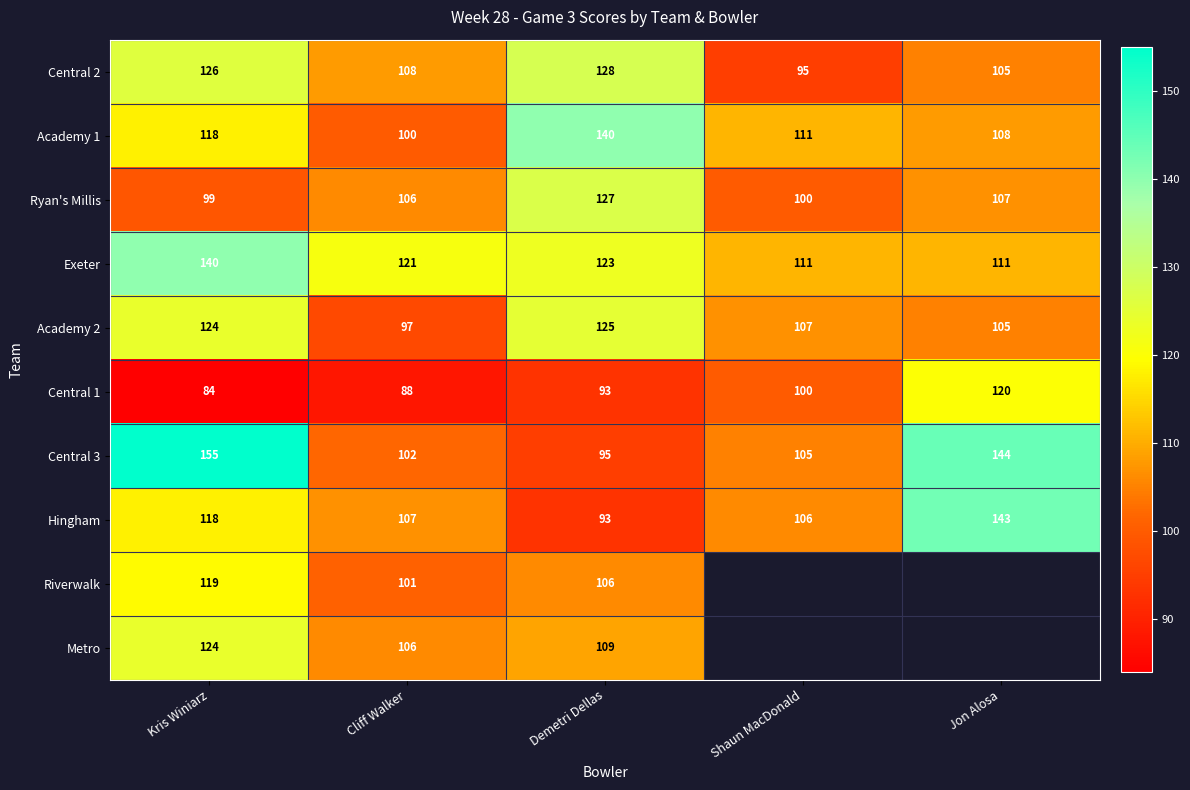

Where does the Hingham series first go above 107?

Kris Winiarz